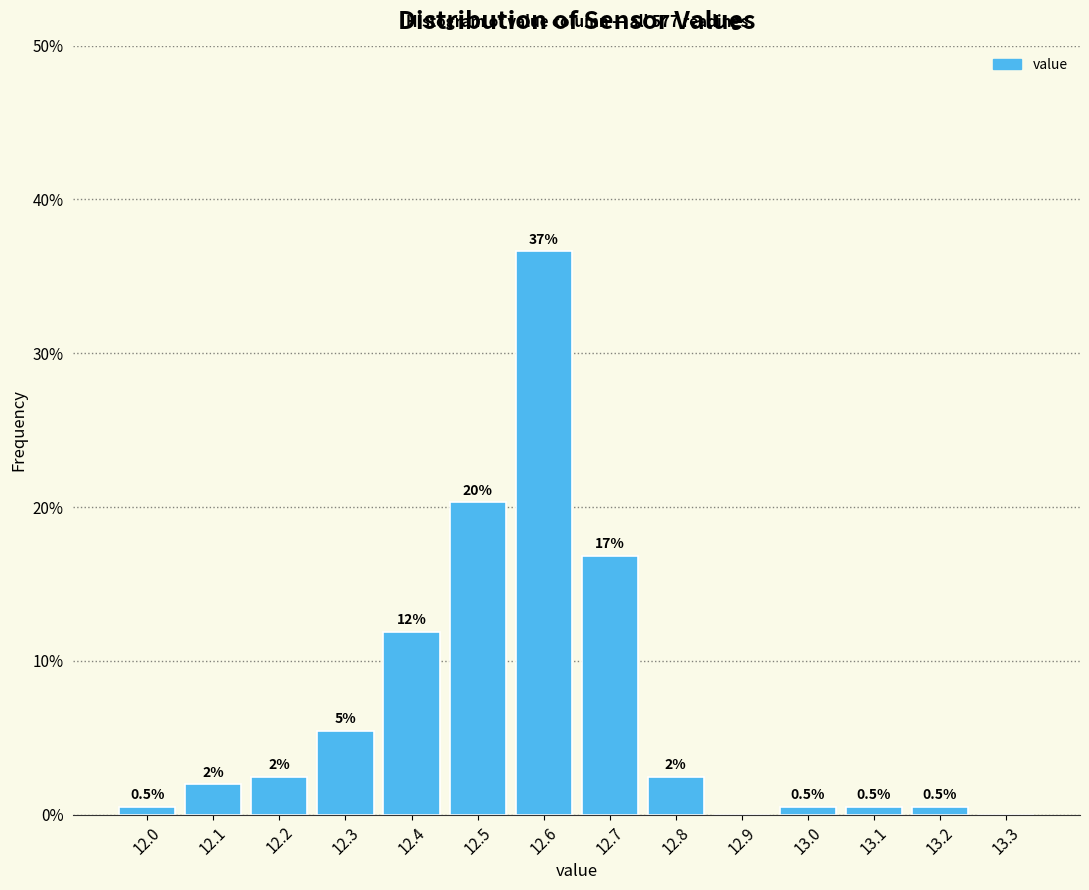

Over which range of the x-axis is the bar tallest?

12.55 to 12.65